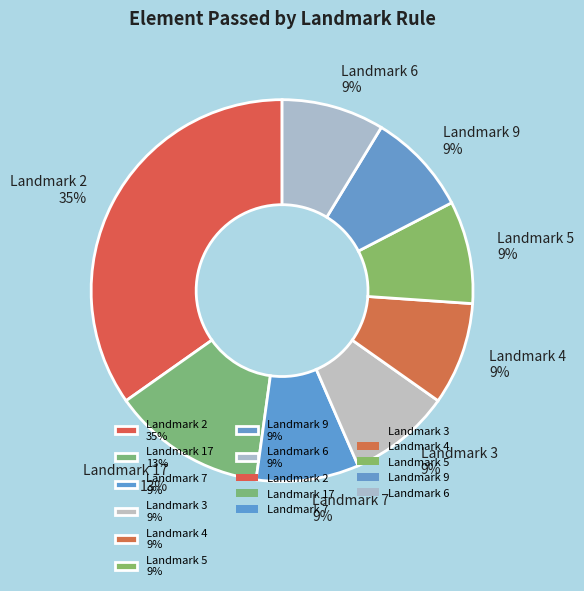

Count the number of slices in the pie.

8